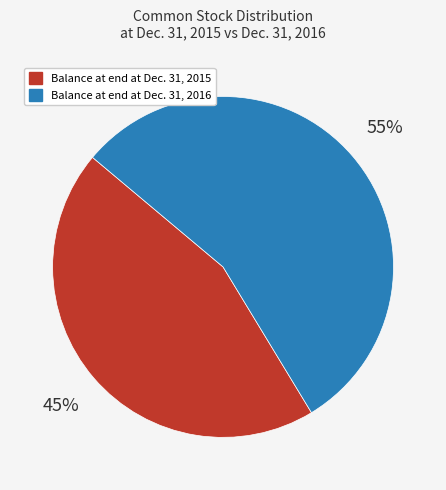

To the nearest percent, what is the difference between the Balance at end at Dec. 31, 2016 and Balance at end at Dec. 31, 2015 slice percentages?

10%